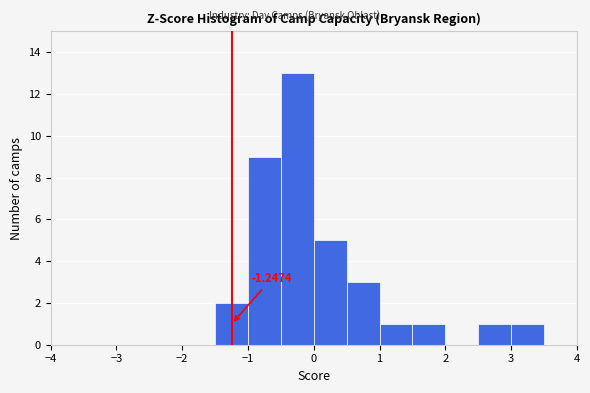

Which range on the x-axis has the tallest bar?

-0.5 to 0.0